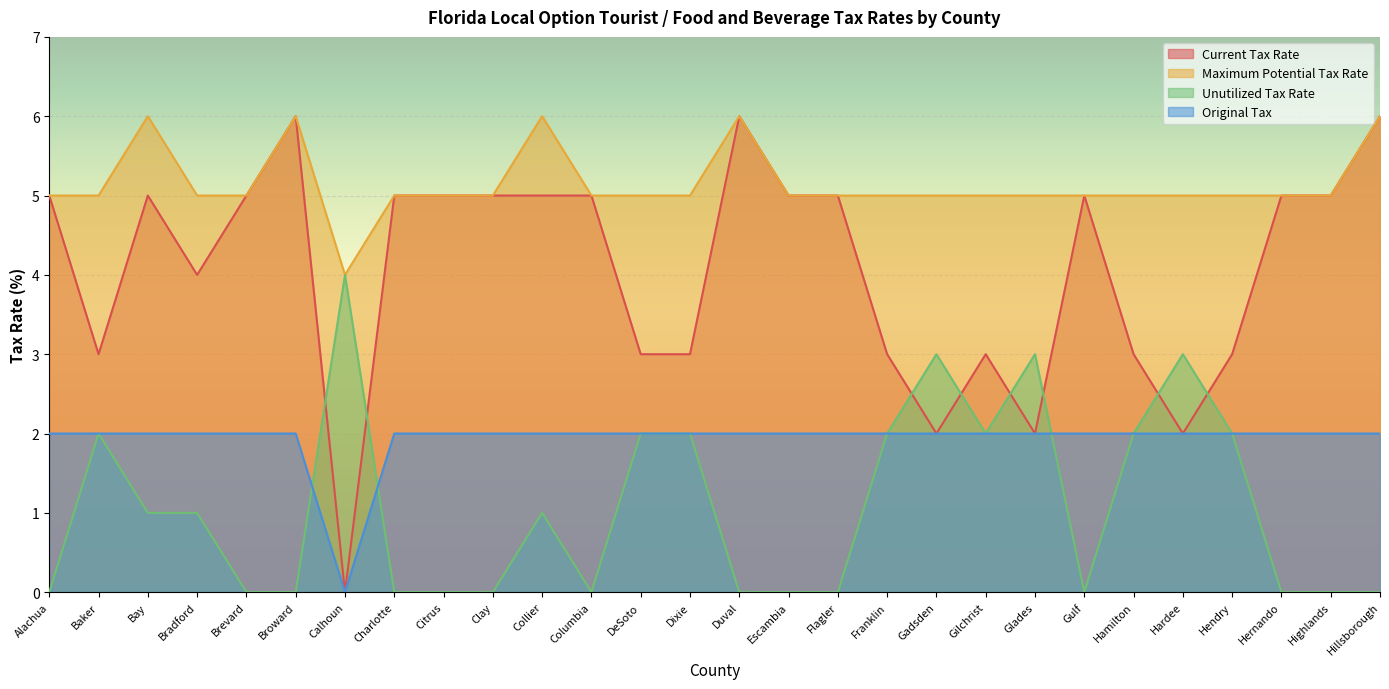

Rank the series by their maximum value, from lowest to highest.

Original Tax, Unutilized Tax Rate, Current Tax Rate, Maximum Potential Tax Rate